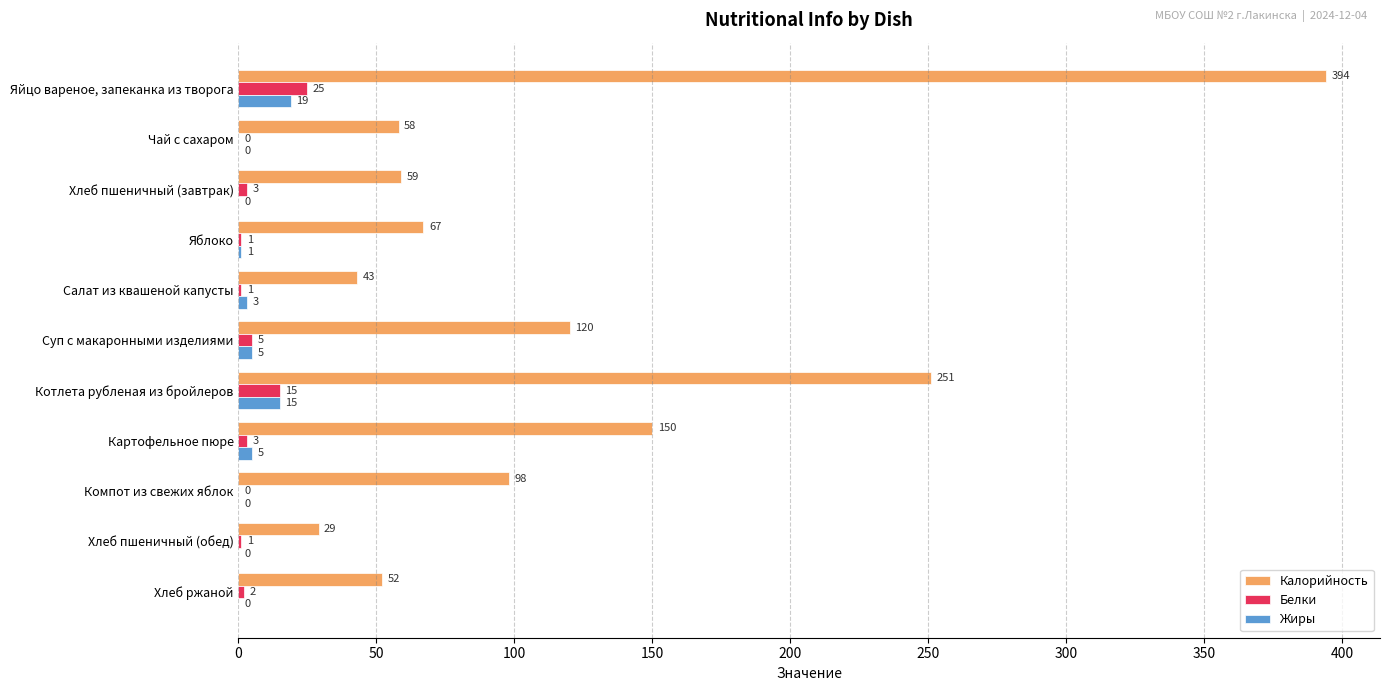

Is it true that Калорийность equals 43 at Салат из квашеной капусты?

True